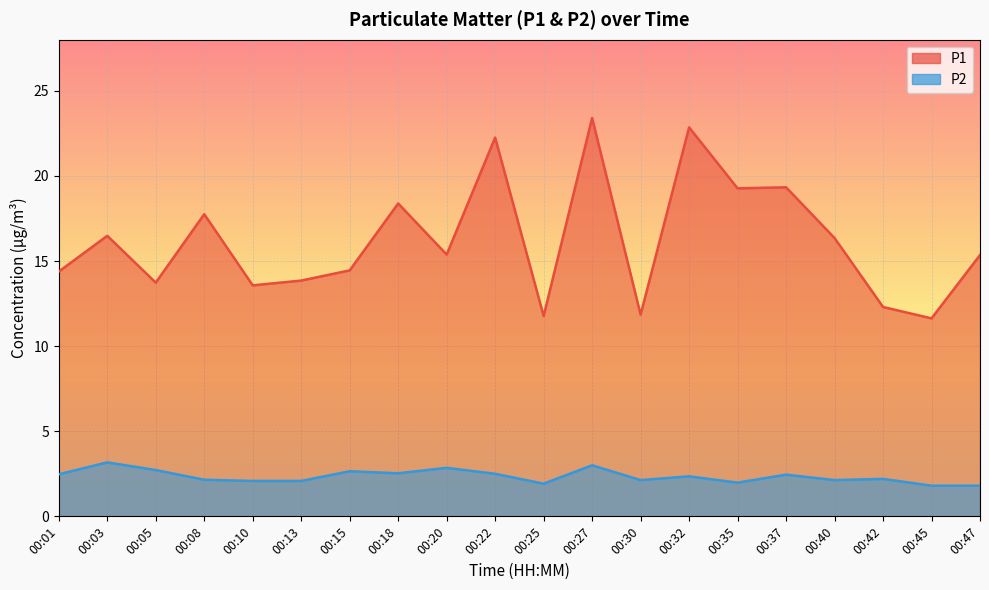

What is the difference between the maximum and second lowest values in the P1 series?

11.6